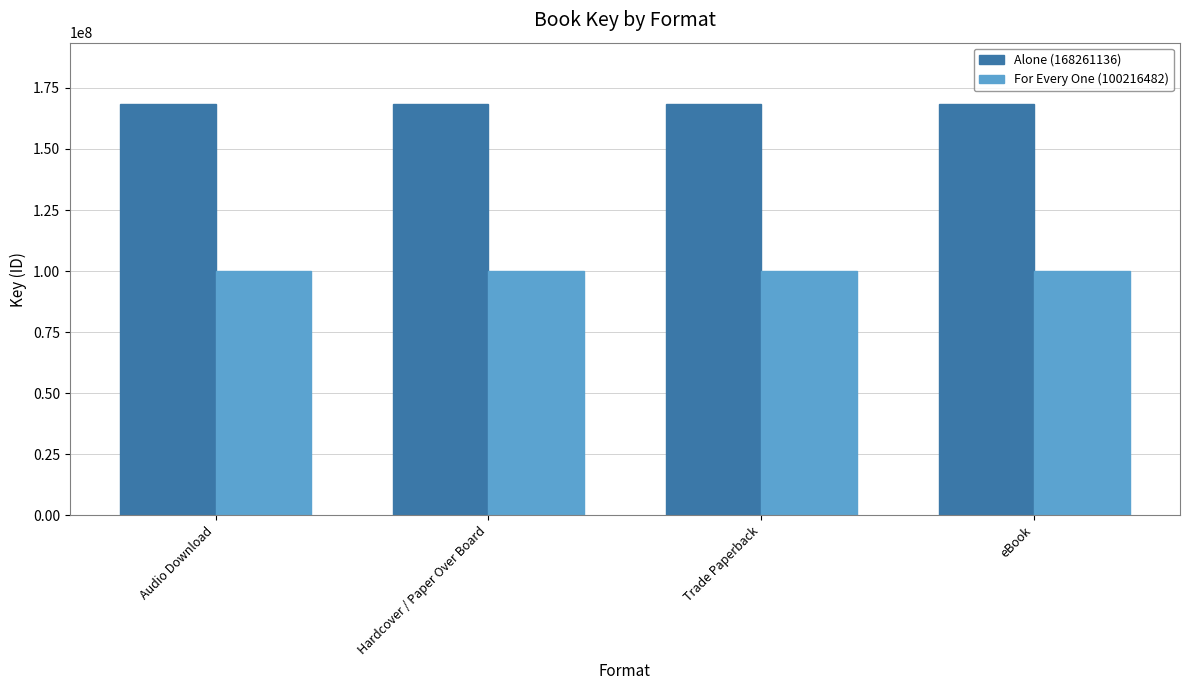

What is the value of the For Every One (100216482) bar at the 4th from the left?

100216482